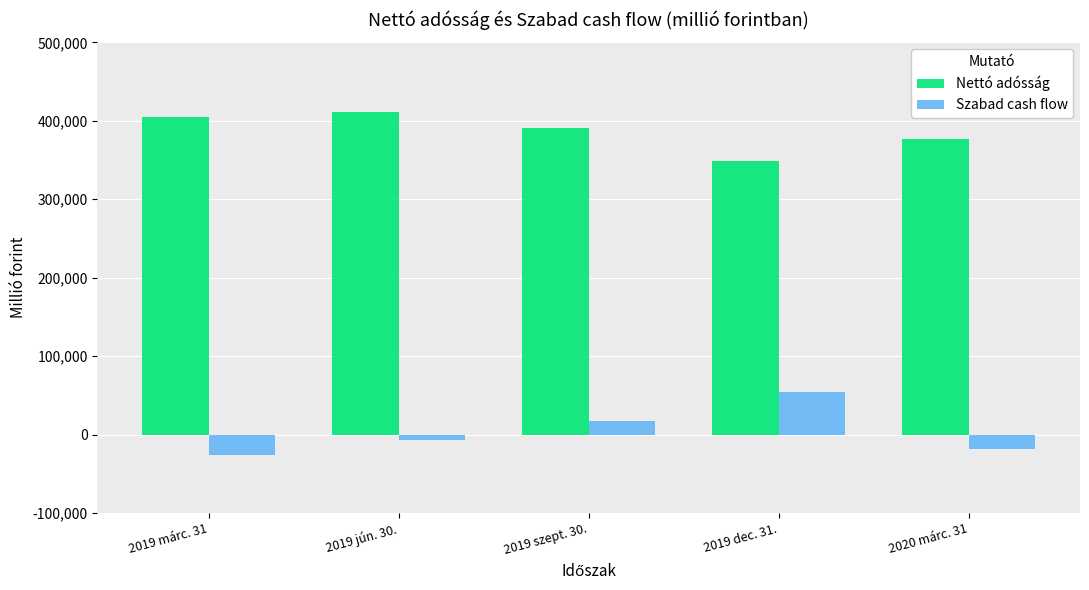

At which label does Nettó adósság first exceed 390254?

2019 márc. 31